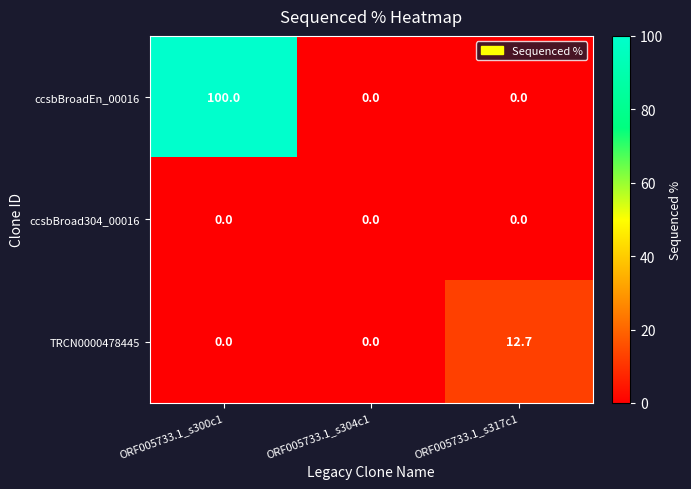

How many ccsbBroadEn_00016 values are between 0 and 100?

3